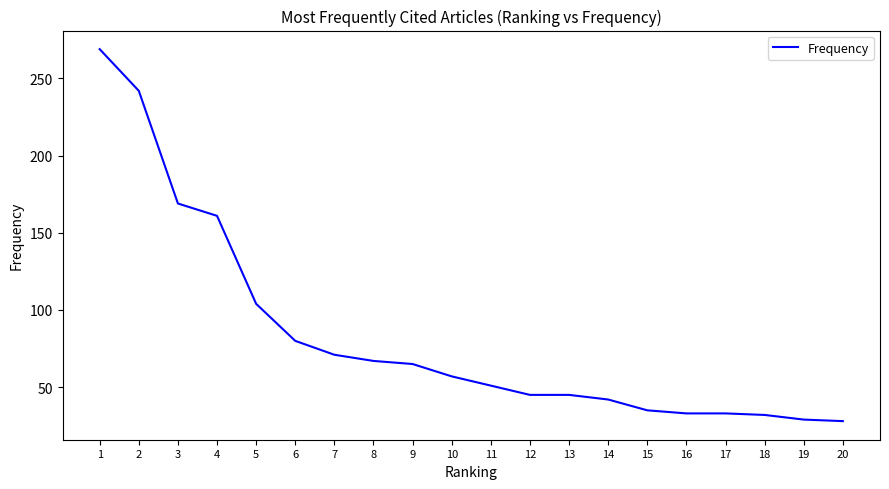

Between 2 and 4, which is larger?

2